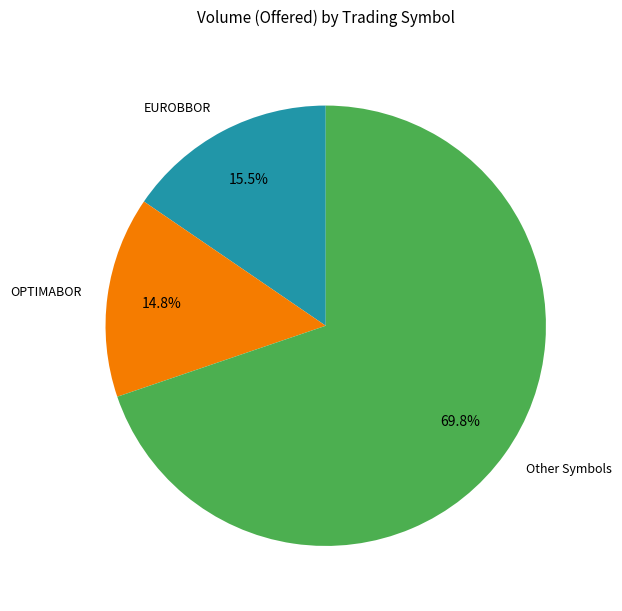

How much of the chart is everything except OPTIMABOR?

85.2%